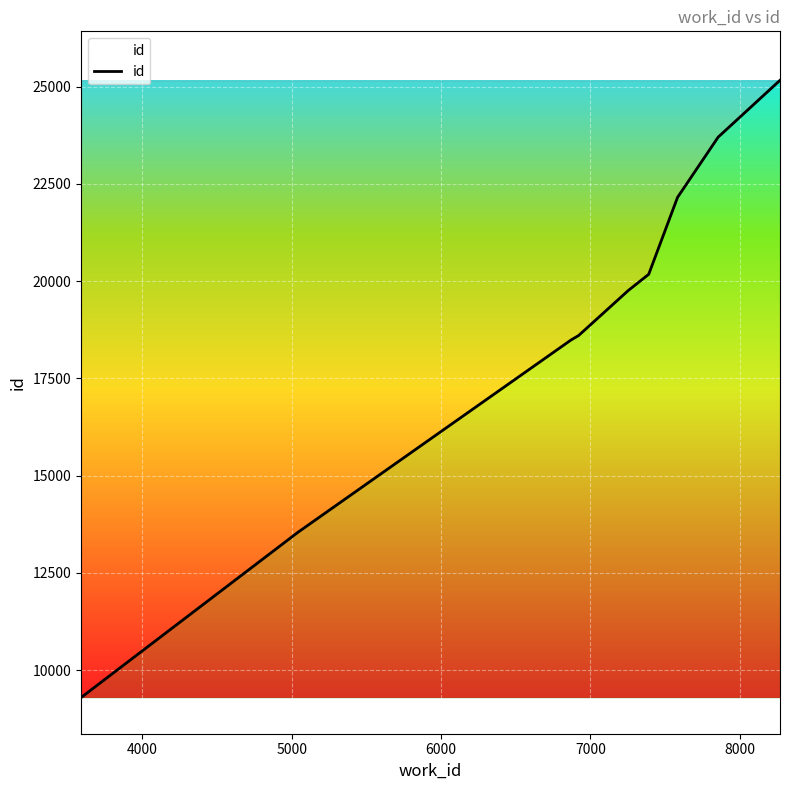

What is the difference between the maximum and minimum values?

15869